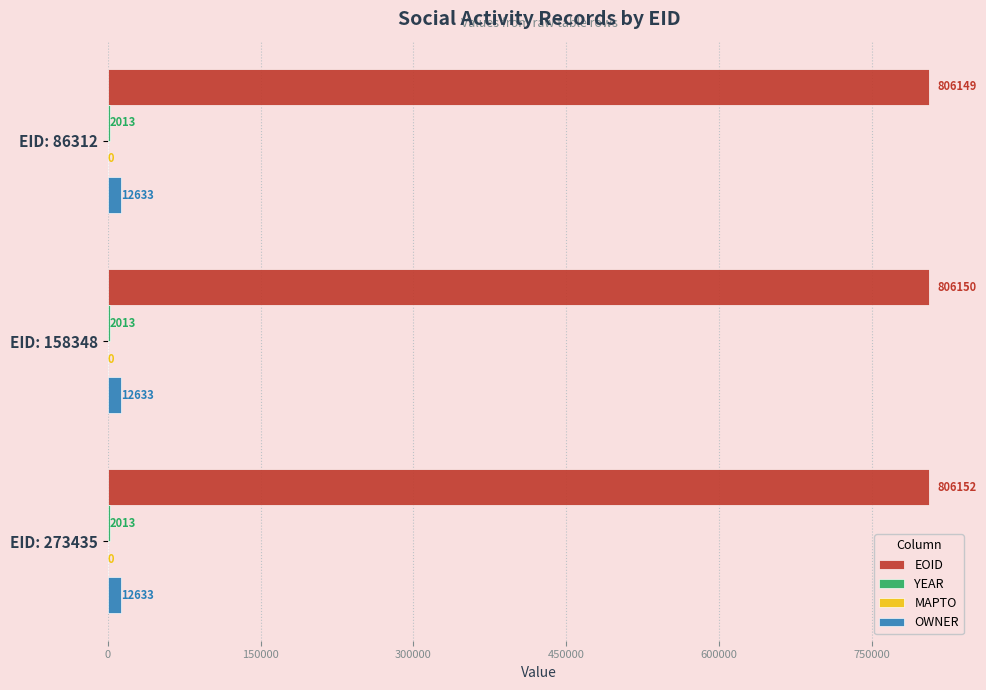

What value does the OWNER series have at EID: 273435?

12633